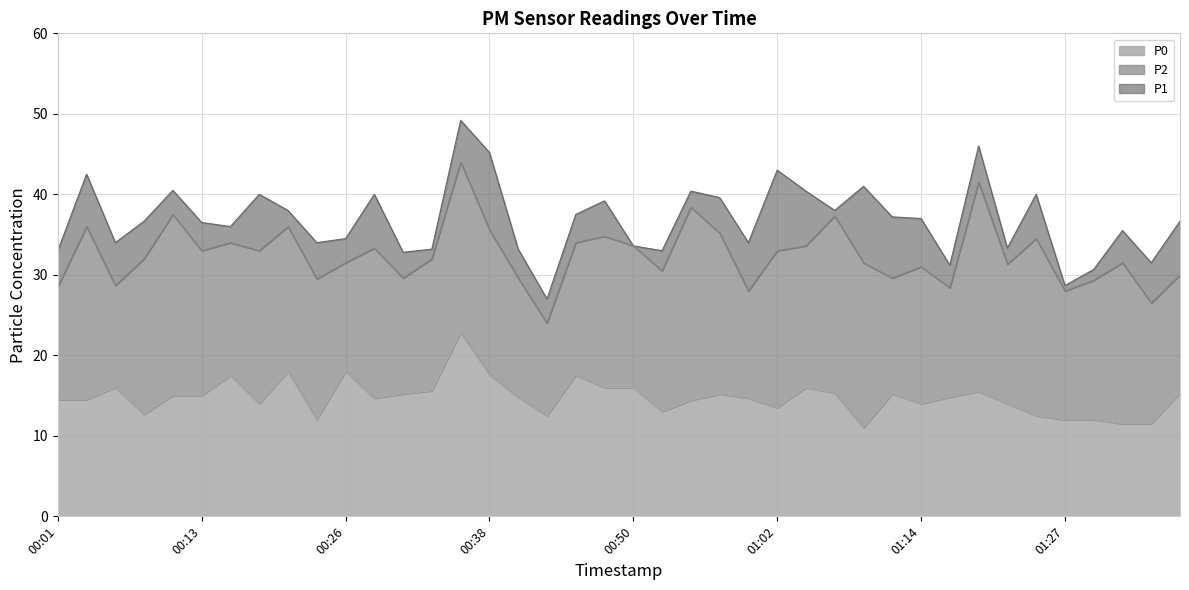

What are all the series names shown in the legend?

P0, P2, P1